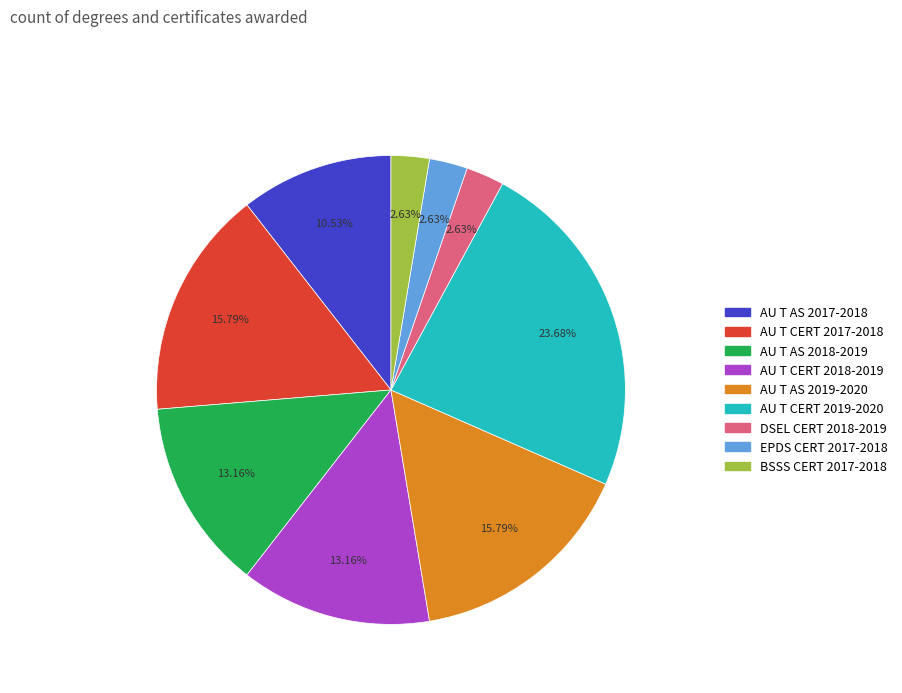

To the nearest percent, what is the difference between the largest and smallest slice percentages?

21%